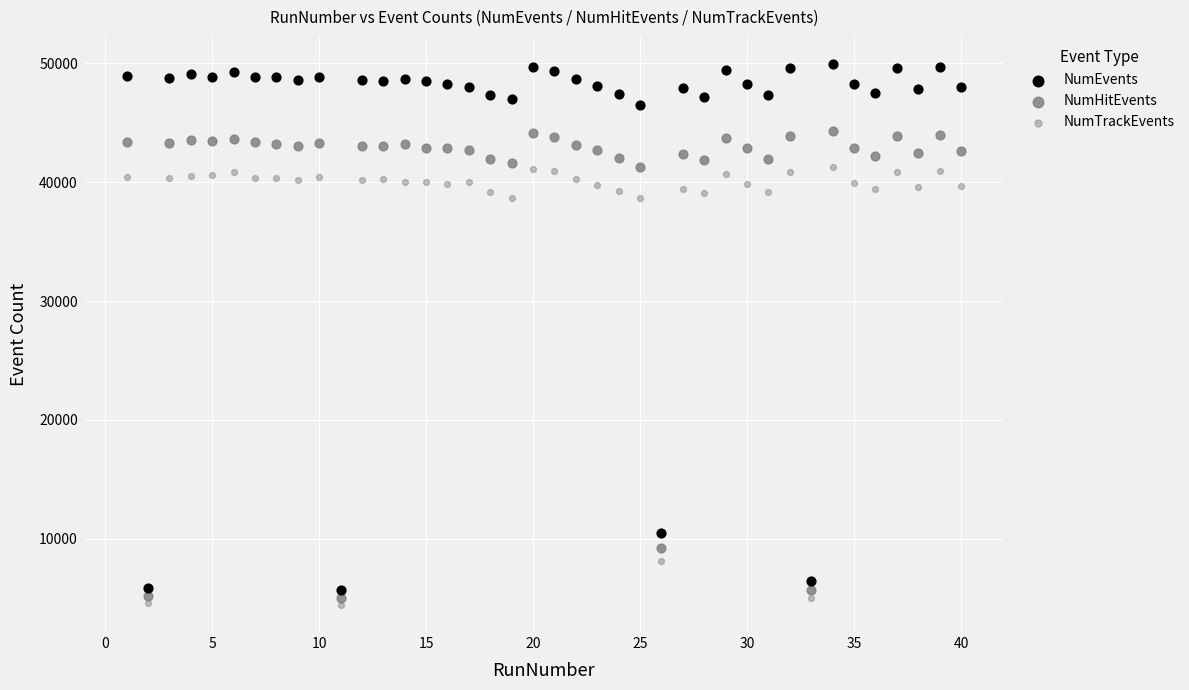

What is the X range (max minus min) for the scatter plot?

39